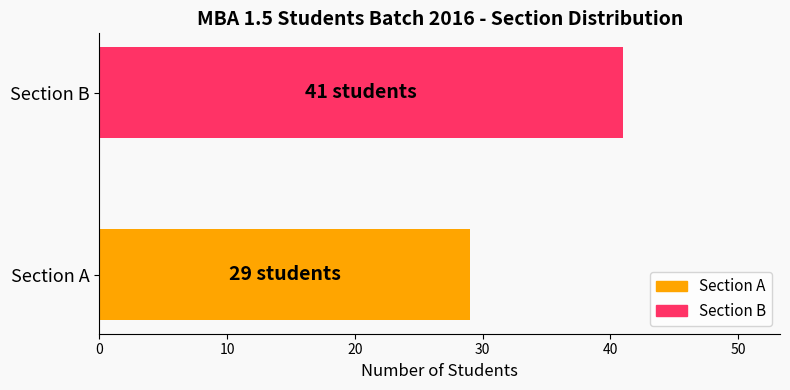

Is it true that the value at Section B is 23?

False